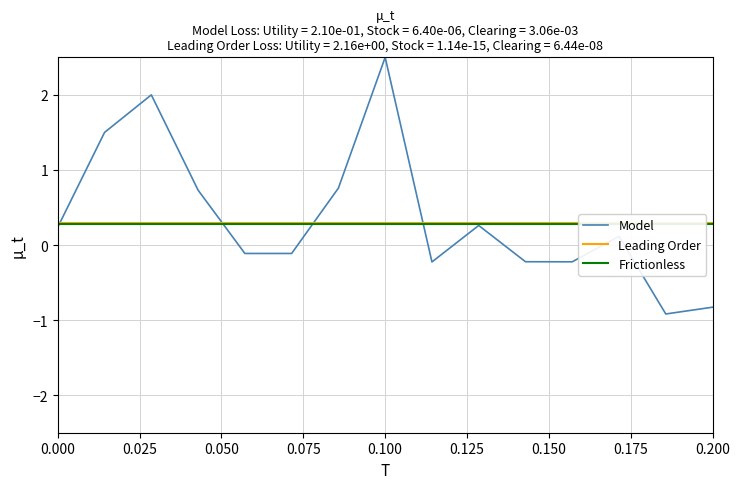

List the series in order of their peak value, lowest first.

Frictionless, Leading Order, Model